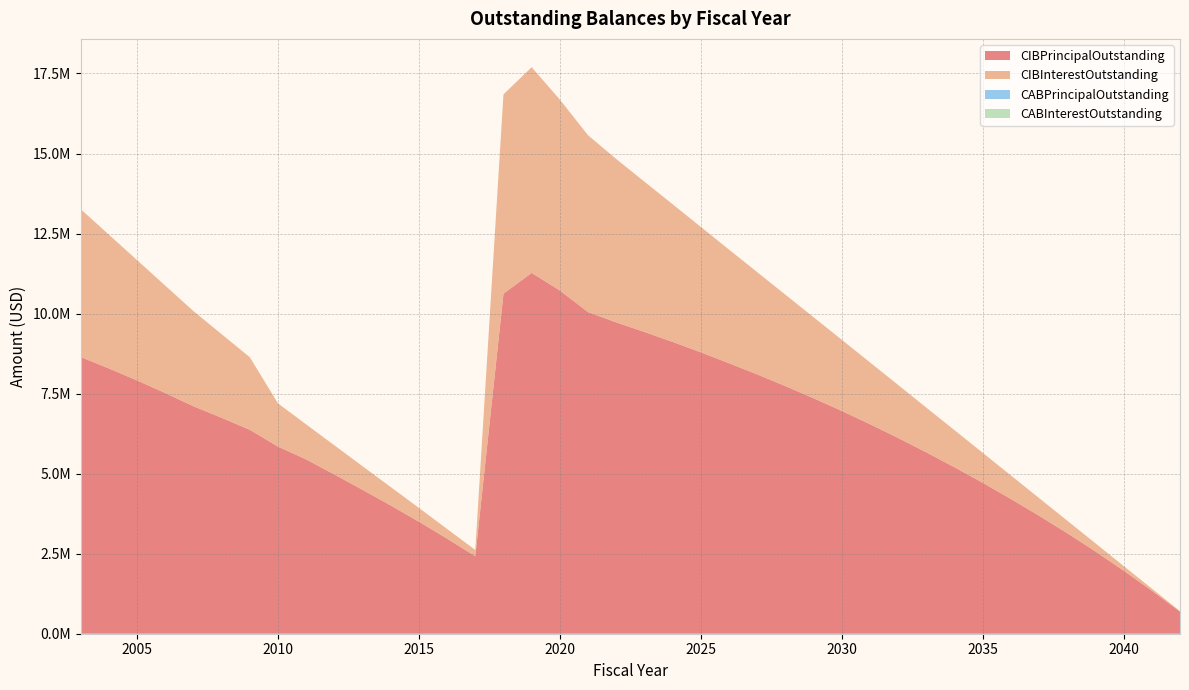

Reading left to right, what are all the values shown in this chart?

CIBPrincipalOutstanding: 8643000.0	8287000.0	7912000.0	7518000.0	7105000.0	6745000.0	6370000.0	5845000.0	5445000.0	4975000.0	4495000.0	4005000.0	3500000.0	2970000.0	2420000.0	10620000.0	11270000.0	10721000.0	10046000.0	9725000.0	9425000.0	9115000.0	8790000.0	8450000.0	8100000.0	7735000.0	7355000.0	6960000.0	6545000.0	6115000.0	5665000.0	5200000.0	4715000.0	4210000.0	3685000.0	3140000.0	2570000.0	1970000.0	1345000.0	690000.0
CIBInterestOutstanding: 4619689.8	4179960.5	3758487.2	3356233.5	2974162.5	2612165.0	2267717.5	1349912.5	1093412.5	910737.5	737562.5	576537.5	430437.5	302512.5	196187.5	6227388.8	6425543.8	5963366.8	5523639.8	5103368.8	4695543.8	4300268.8	3918068.8	3549593.8	3195368.8	2855893.8	2531768.8	2223368.8	1931168.8	1655868.8	1398168.8	1158468.8	937168.8	735043.8	552868.8	391506.3	254418.8	145312.5	65565.6	16600.0
CABPrincipalOutstanding: 0.0	0.0	0.0	0.0	0.0	0.0	0.0	0.0	0.0	0.0	0.0	0.0	0.0	0.0	0.0	0.0	0.0	0.0	0.0	0.0	0.0	0.0	0.0	0.0	0.0	0.0	0.0	0.0	0.0	0.0	0.0	0.0	0.0	0.0	0.0	0.0	0.0	0.0	0.0	0.0
CABInterestOutstanding: 0.0	0.0	0.0	0.0	0.0	0.0	0.0	0.0	0.0	0.0	0.0	0.0	0.0	0.0	0.0	0.0	0.0	0.0	0.0	0.0	0.0	0.0	0.0	0.0	0.0	0.0	0.0	0.0	0.0	0.0	0.0	0.0	0.0	0.0	0.0	0.0	0.0	0.0	0.0	0.0